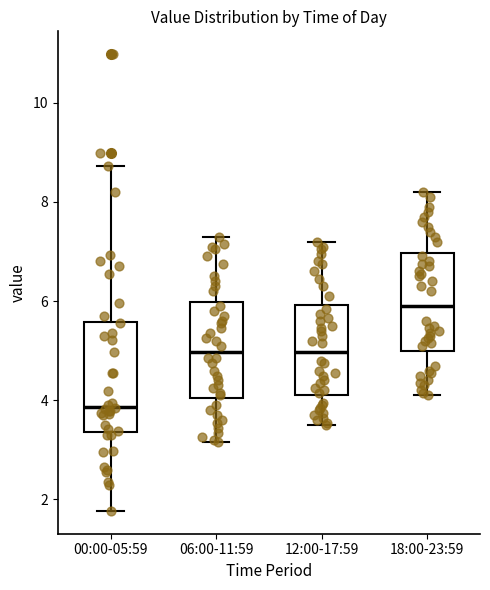

Reading left to right, transcribe this box plot: for each box, give where its median line is, the range the box spans, and where its two whiskers end, as read against the y-axis. The values are not printed on the chart, so give them approximately, as read against the axis.

00:00-05:59: median 3.8, box 3.4 to 5.6, whiskers 1.8 to 8.8
06:00-11:59: median 5.0, box 4.0 to 6.0, whiskers 3.2 to 7.4
12:00-17:59: median 5.0, box 4.2 to 6.0, whiskers 3.6 to 7.2
18:00-23:59: median 6.0, box 5.0 to 7.0, whiskers 4.2 to 8.2